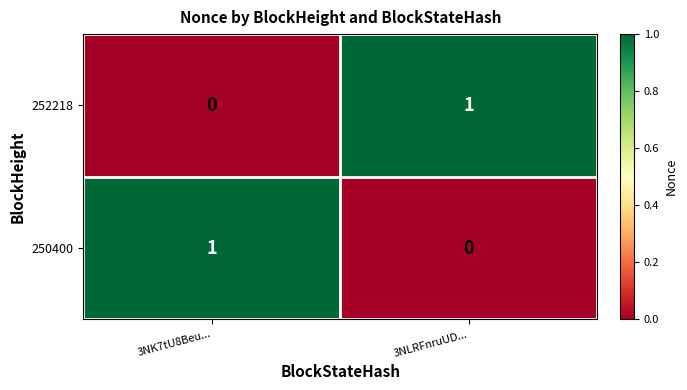

At how many categories does at least one series exceed 0?

2